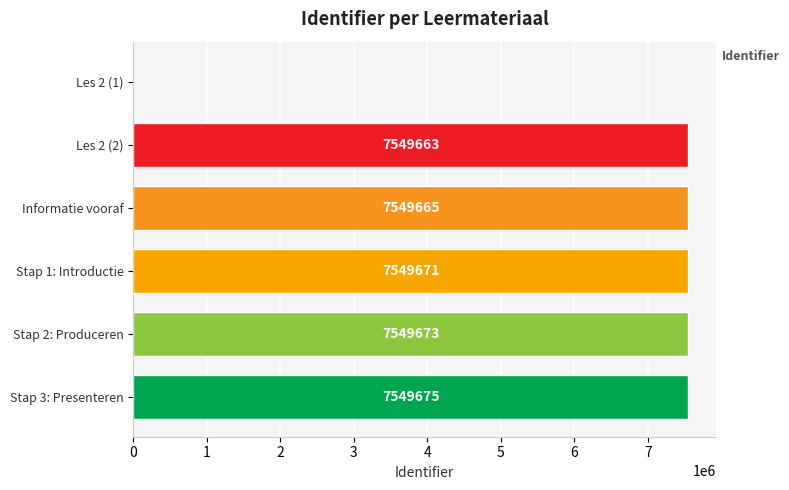

Between Stap 1: Introductie and Les 2 (2), which is larger?

Stap 1: Introductie